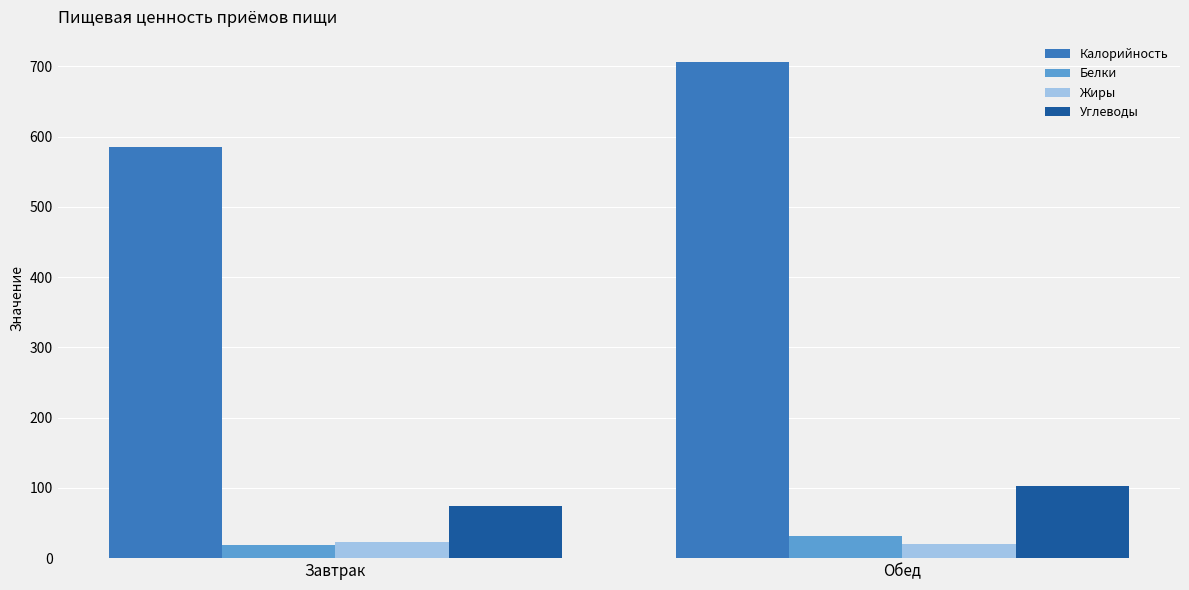

What is the sum of all Белки values?

50.3